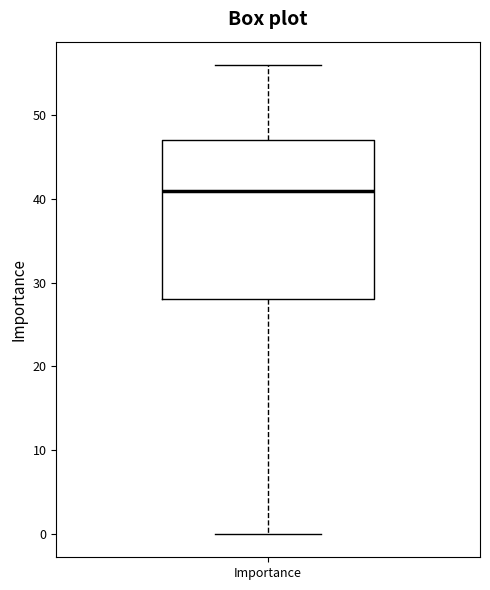

Where is the upper edge of the box for Importance on the y-axis? The values are not printed on the chart, so give them approximately, as read against the axis.

47